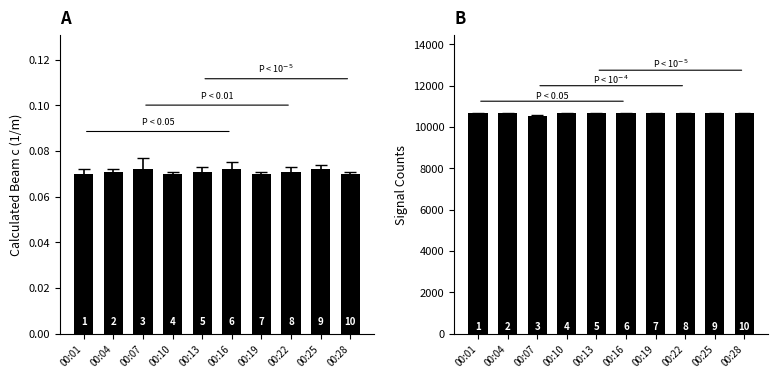

Is it true that Calculated_Beam_c equals 0.1 at 00:22?

True